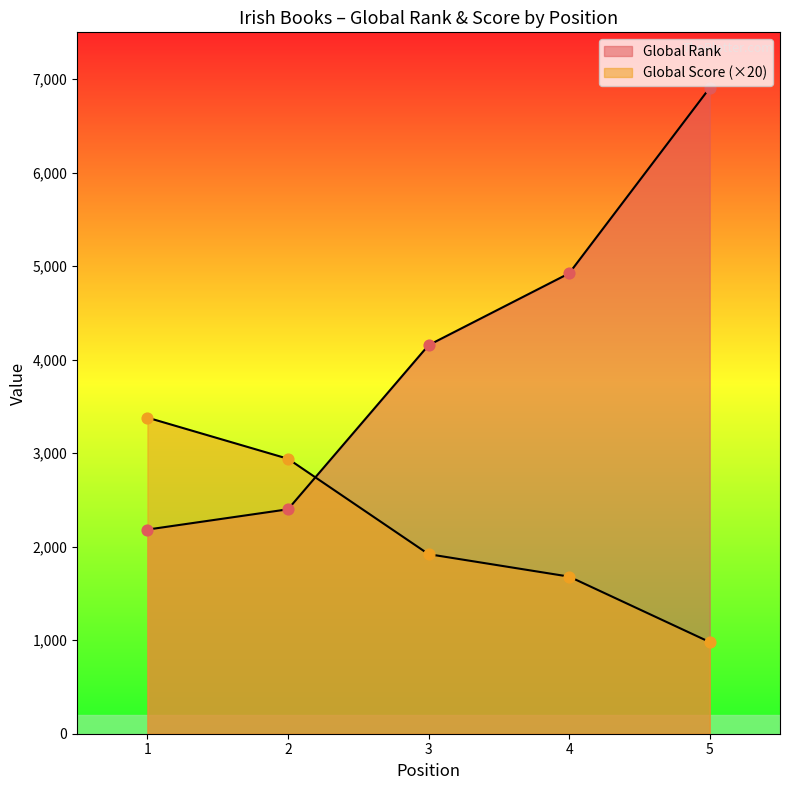

Is the value of Global Rank at 2 greater than the value of Global Score at 5?

Yes